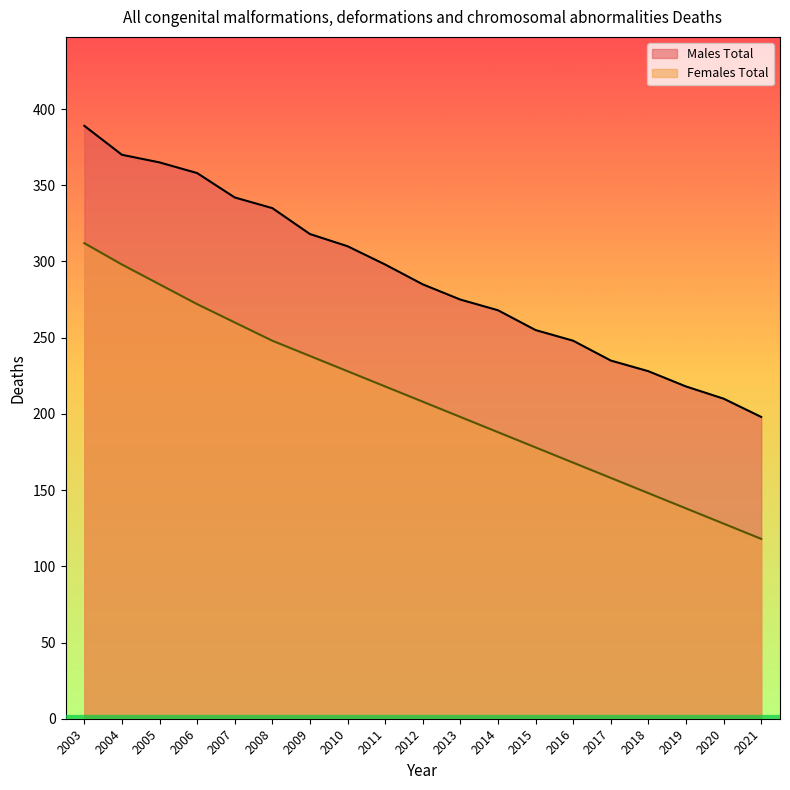

What is the total value across all series at 2004?

668